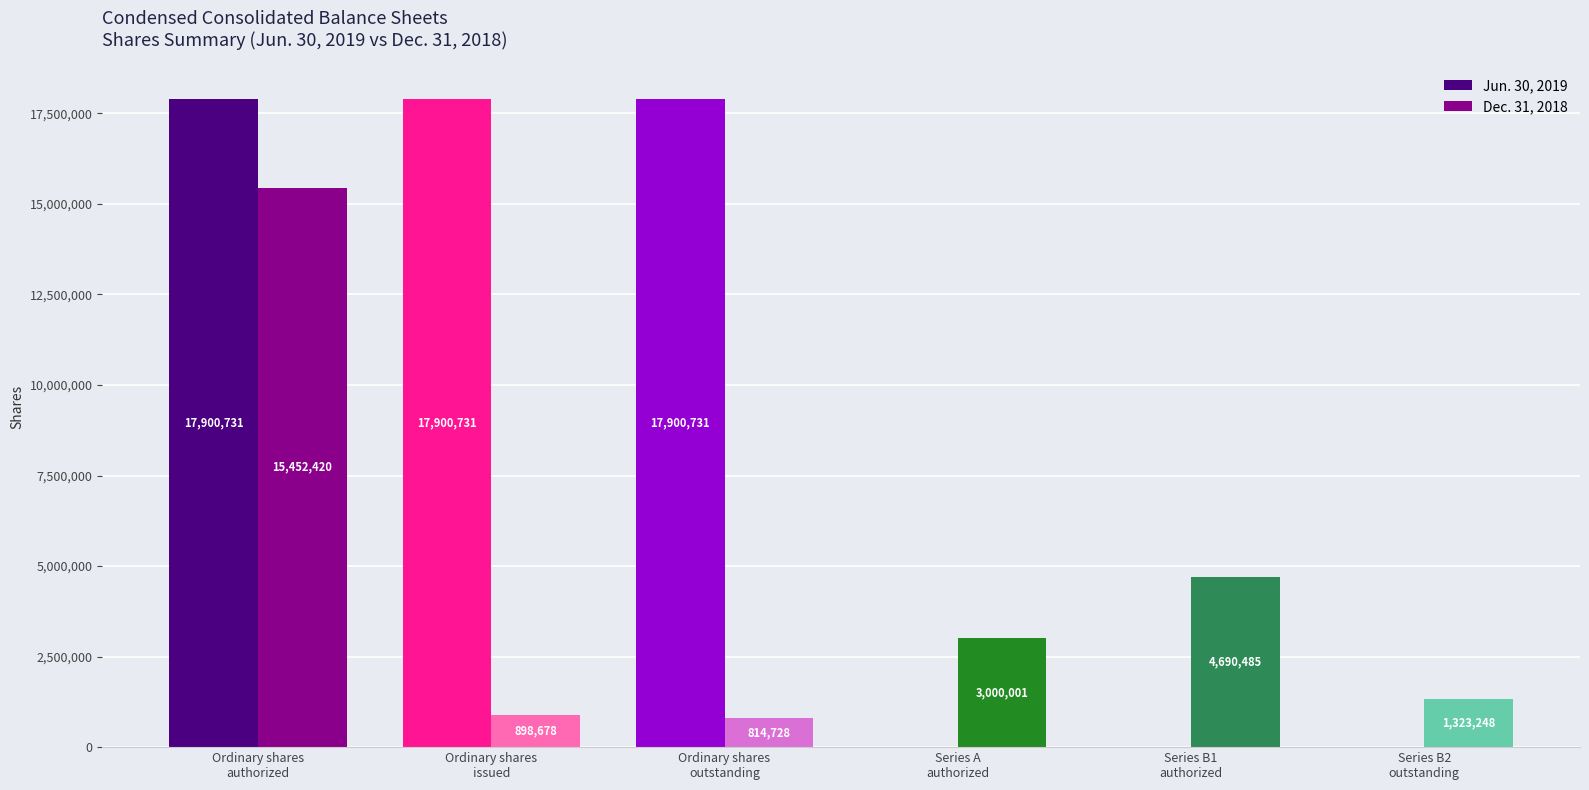

What is the maximum value for Dec. 31, 2018?

15452420